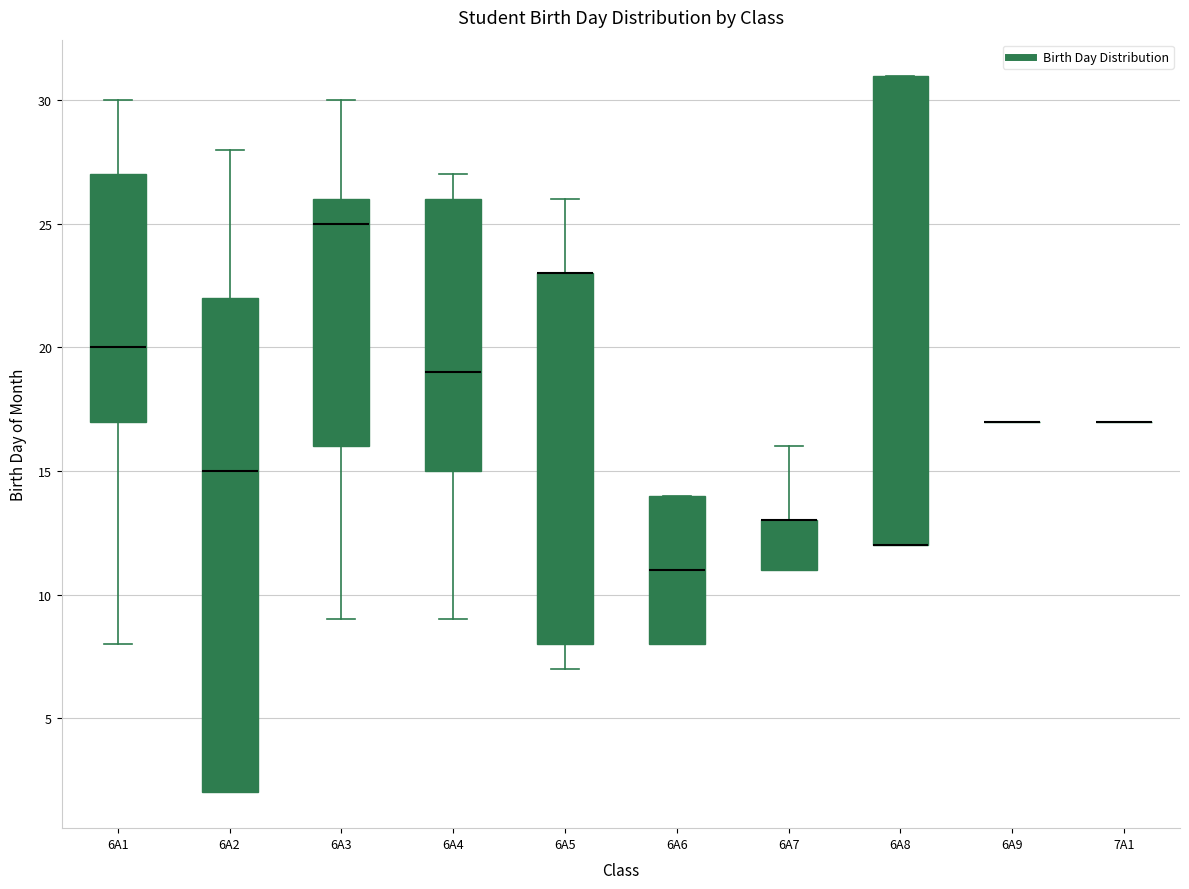

Where is the upper edge of the box for 6A6 on the y-axis? The values are not printed on the chart, so give them approximately, as read against the axis.

14